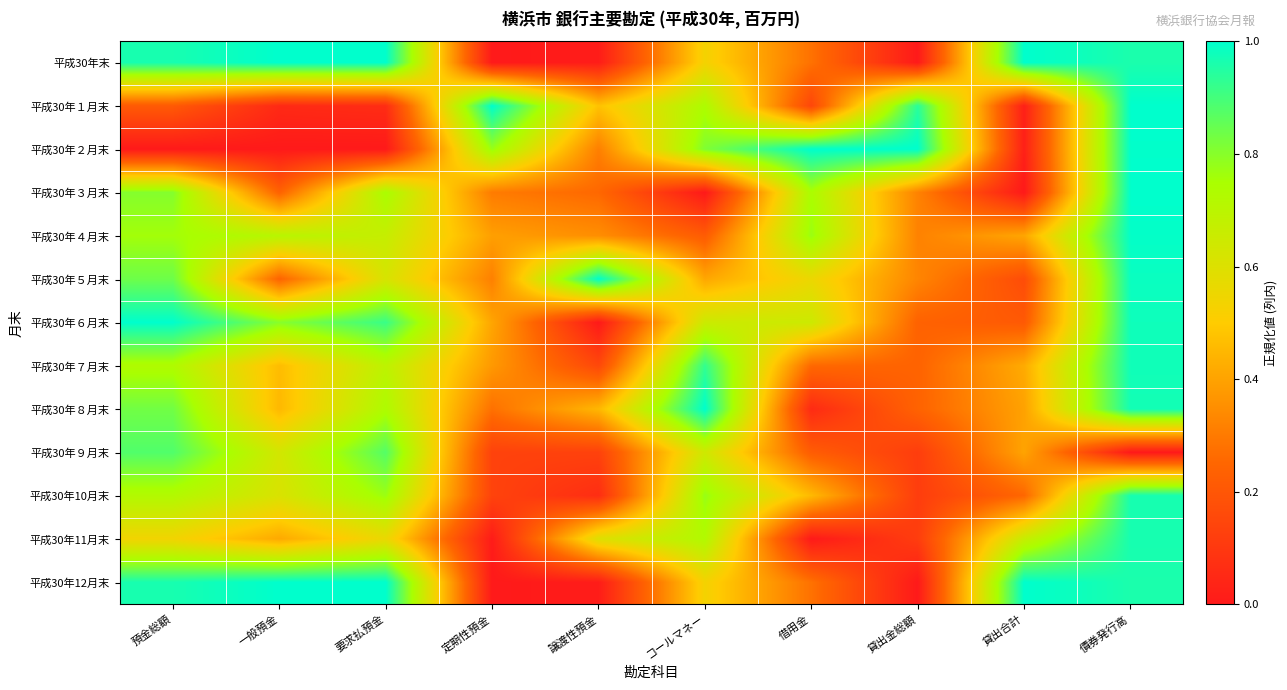

Which has a higher value, 譲渡性預金 or 要求払預金?

要求払預金